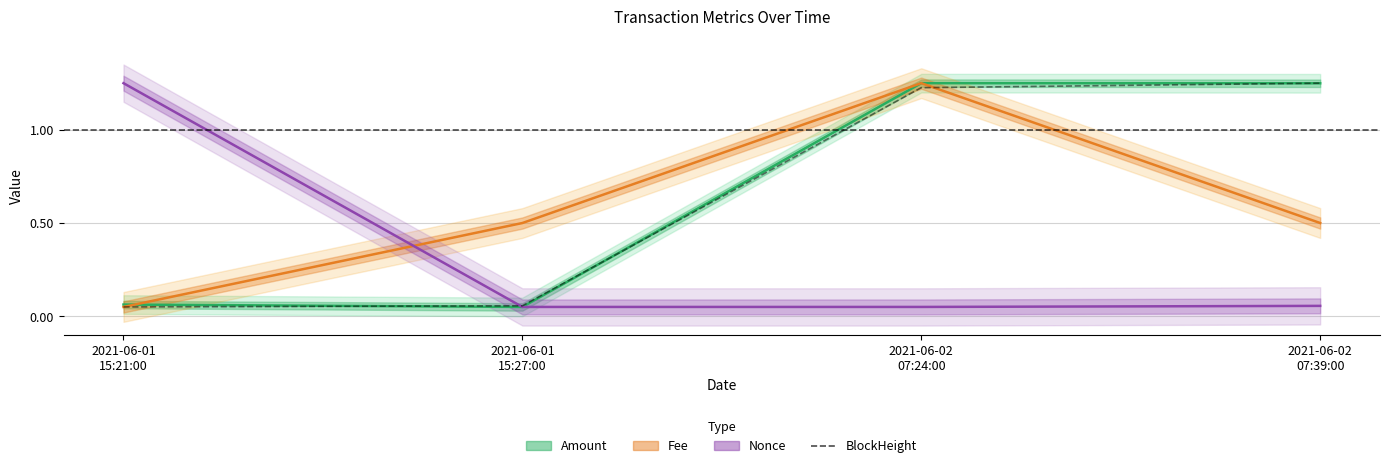

Between 2021-06-02
07:24:00 and 2021-06-01
15:27:00, which is larger?

2021-06-02
07:24:00